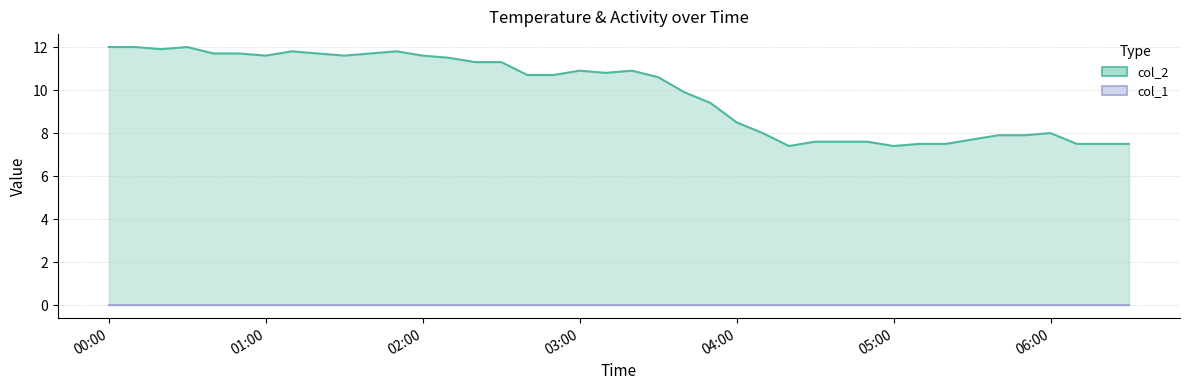

At which category does the data reach its first local valley?

2024/04/09 00:20:00